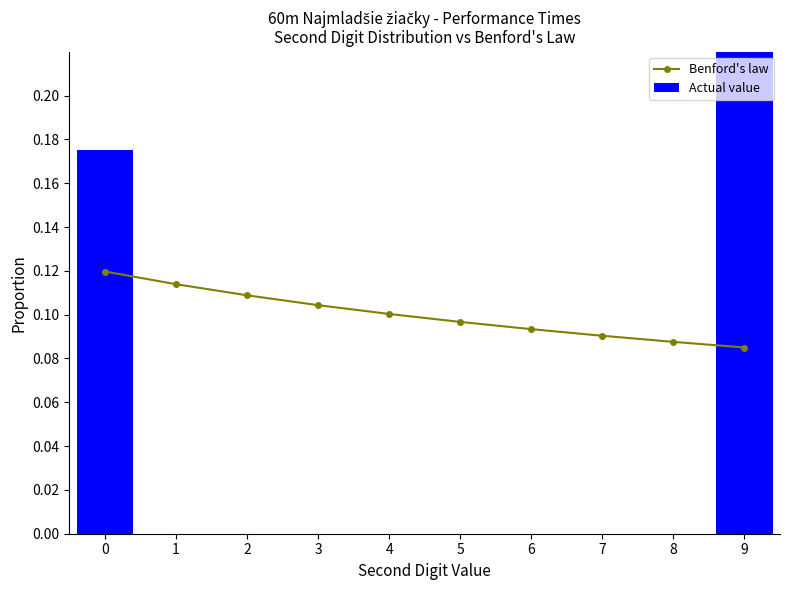

What is the difference between the second highest and minimum values in the Actual value series?

0.2